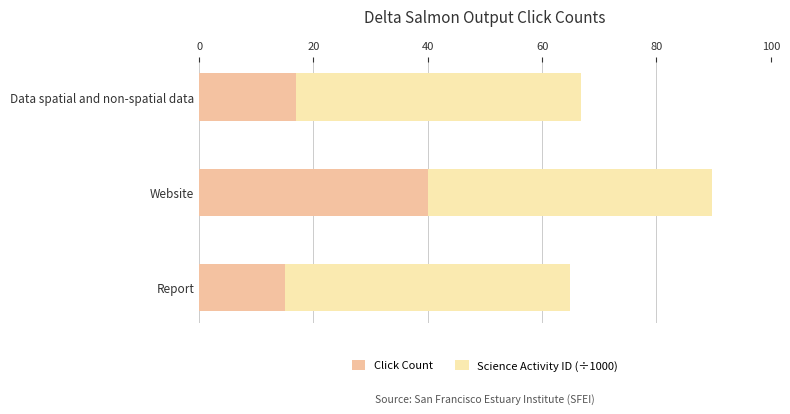

Read the Click Count value at Data spatial and non-spatial data.

17.0